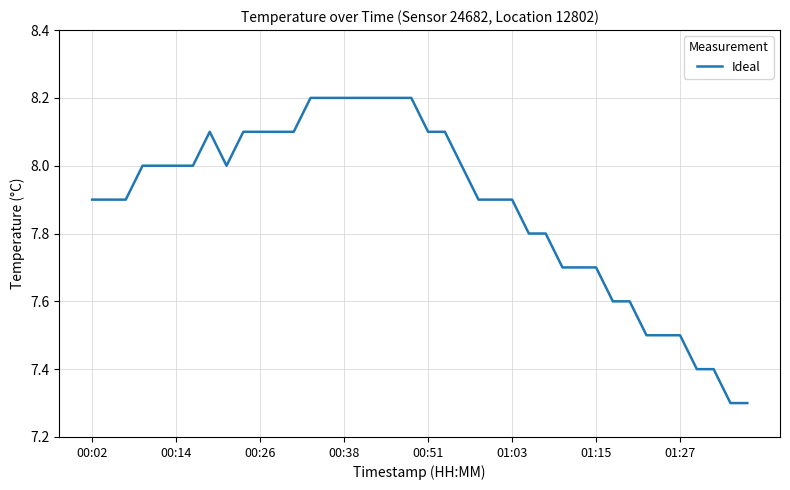

What is the difference between the maximum and minimum values?

0.9